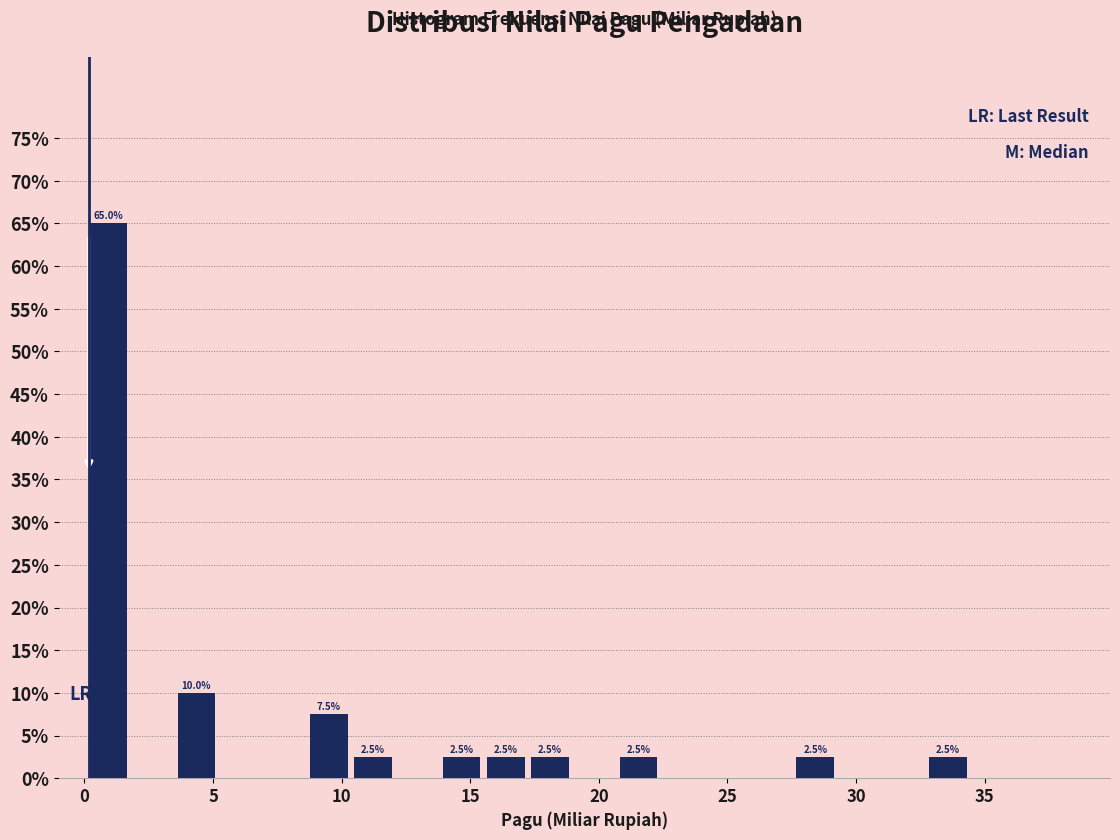

Read against the x-axis, roughly where is the centre of the tallest bar?

1.0